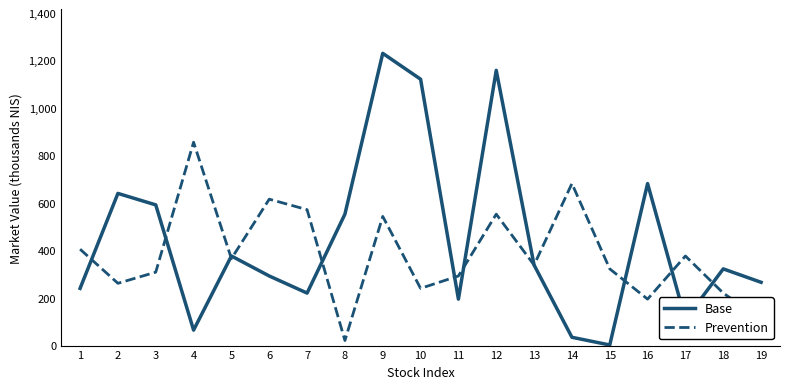

What is the average value of the Base series?

445.0